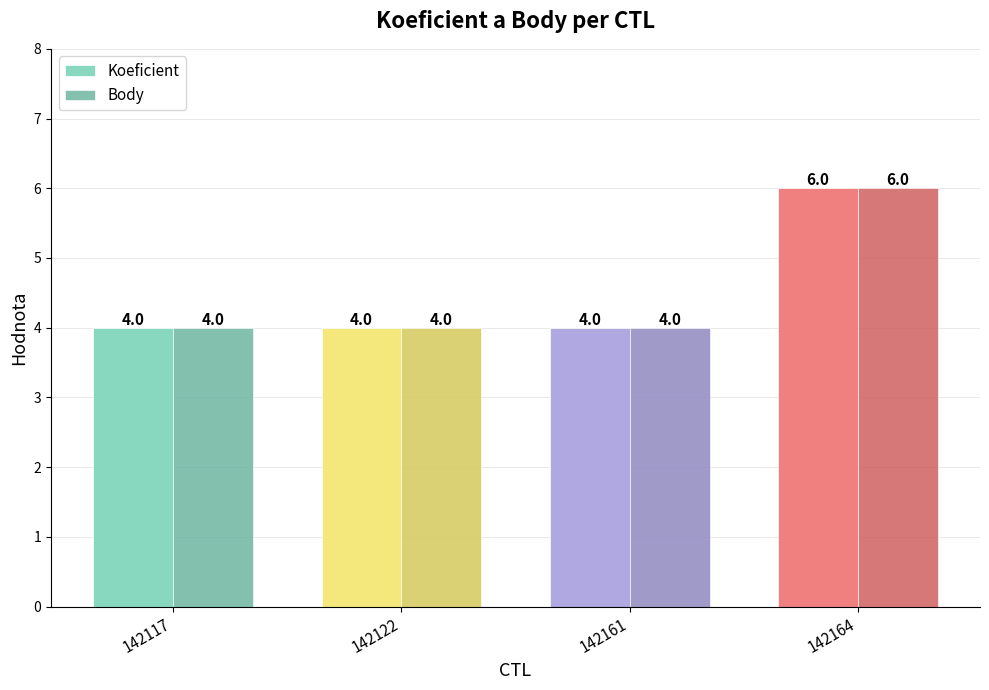

What is the value of the Koeficient bar at the 3rd from the left?

4